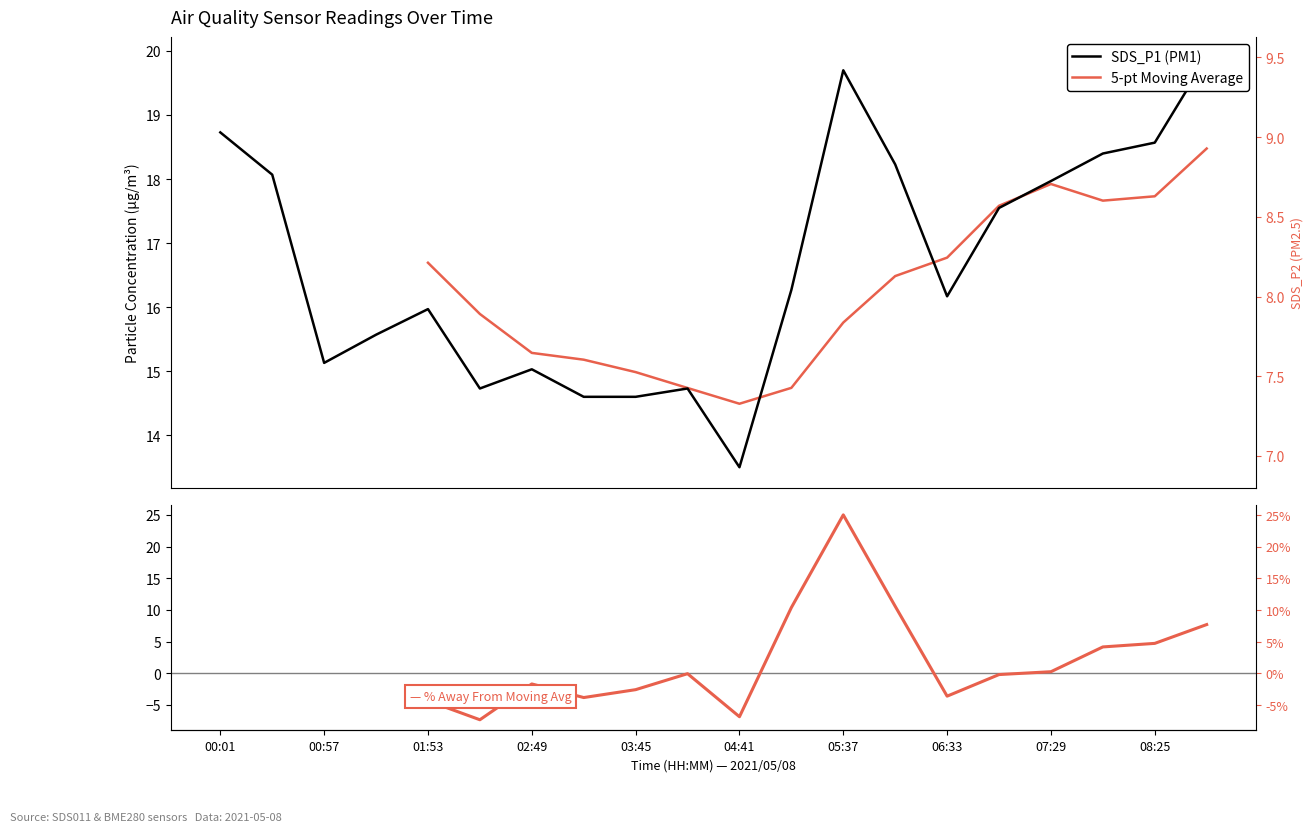

Rank the series at 15 from lowest to highest value.

% Away From Moving Avg, SDS_P1 (PM1), 5-pt Moving Average